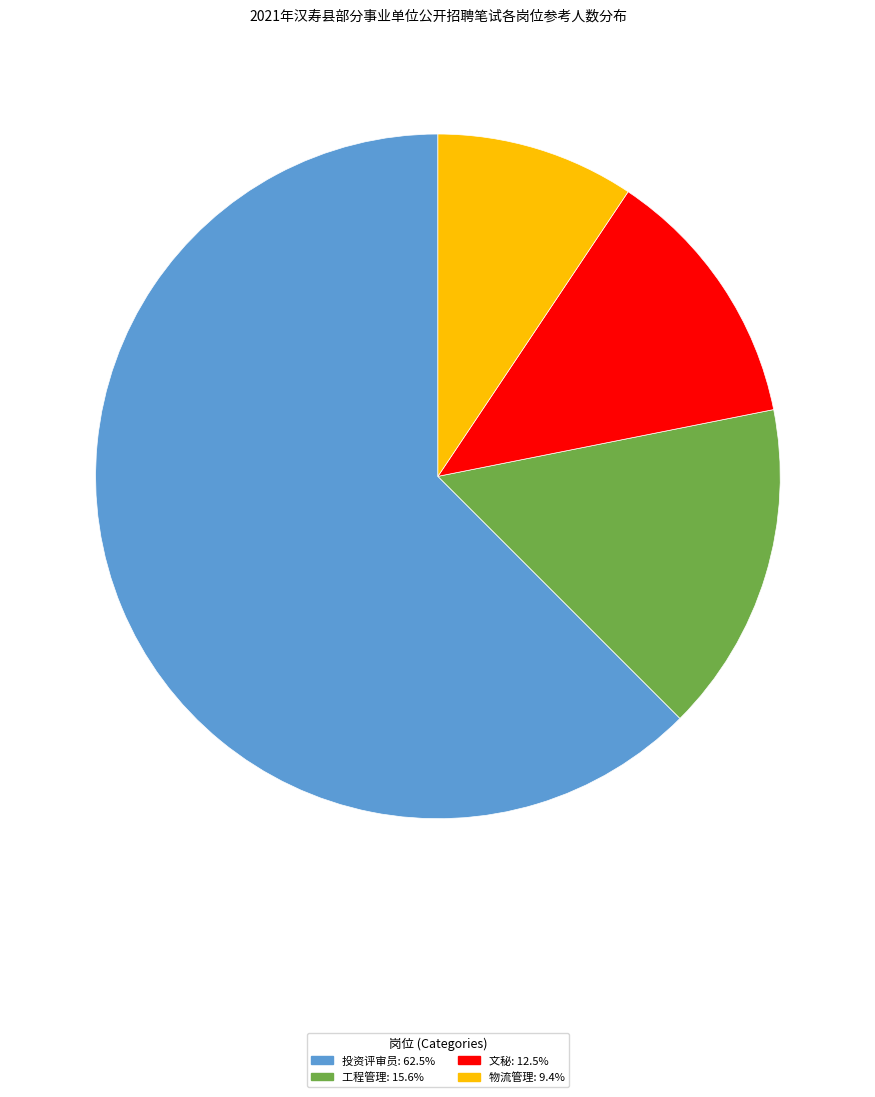

Is there any slice that represents more than half of the pie?

Yes